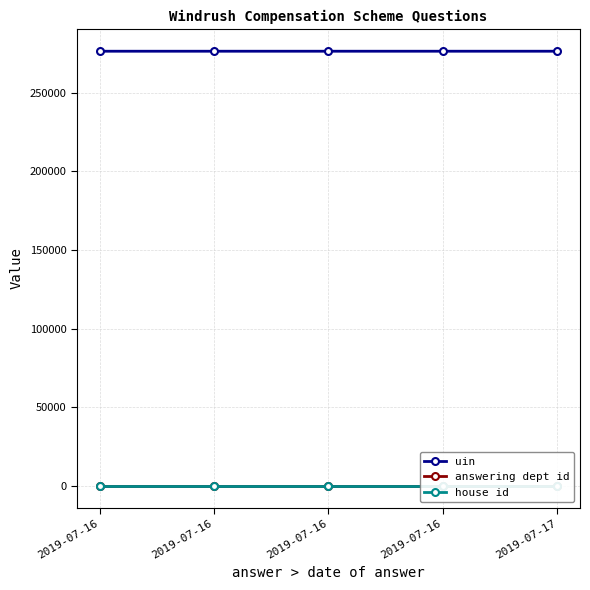

Is the value of house id at 2019-07-16 greater than the value of answering dept id at 2019-07-16?

No